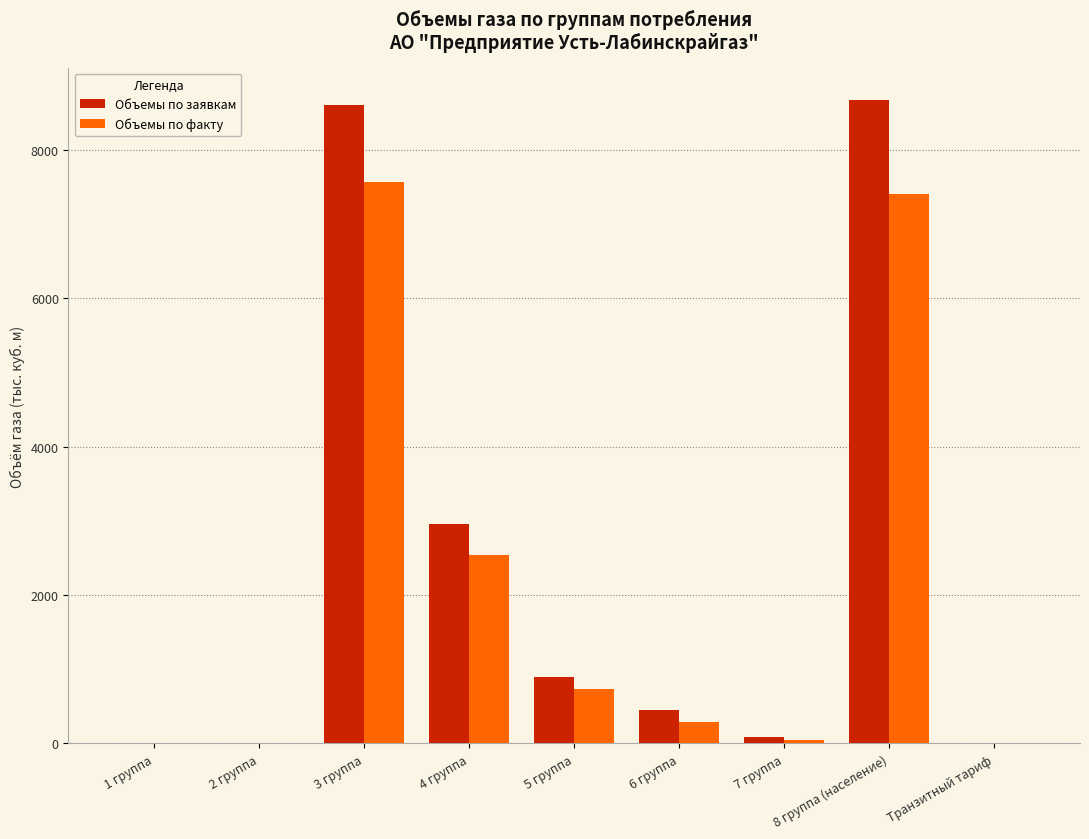

Which series changed the most between 1 группа and 4 группа?

Объемы по заявкам